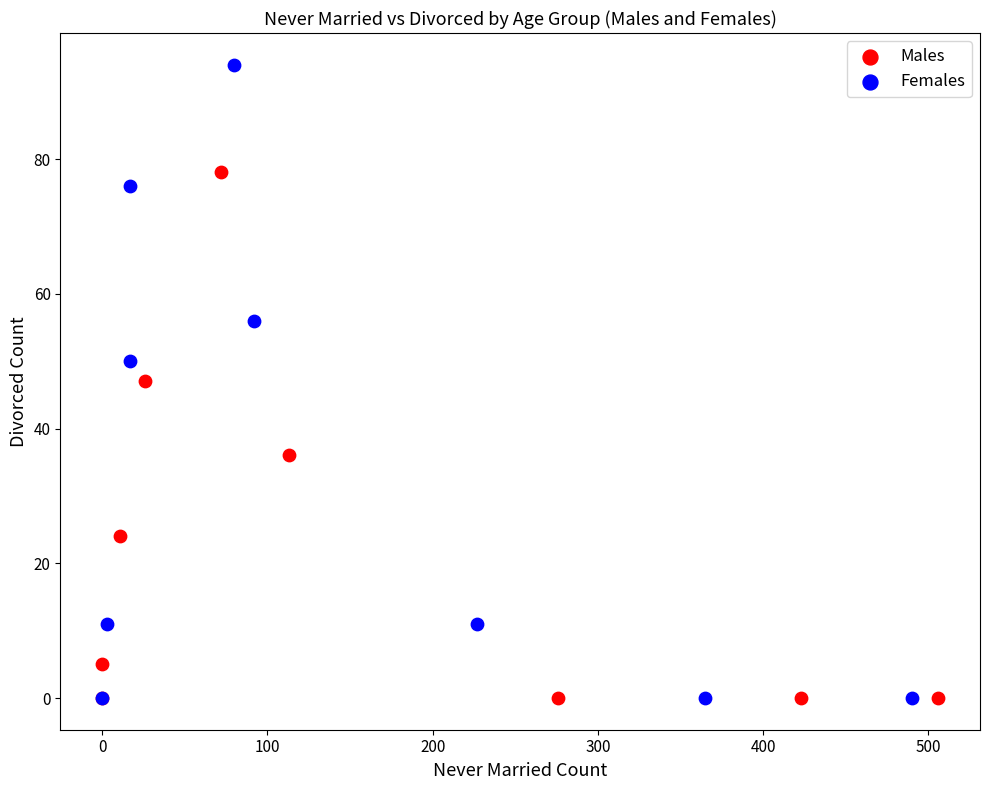

Which series has the largest Y range (max minus min)?

Females